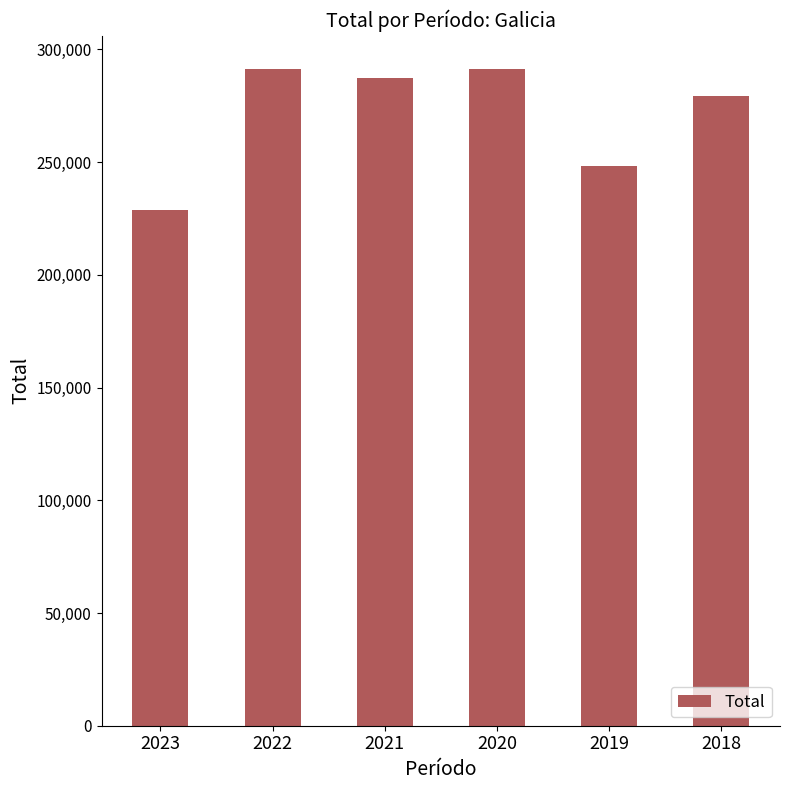

What is the smallest value displayed?

228855